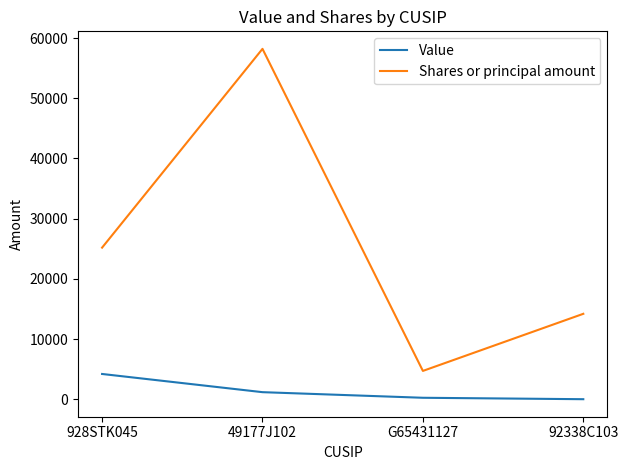

Does the chart display data point markers on the line(s)?

No